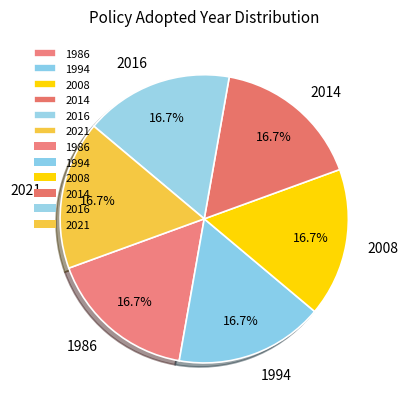

Does any single category account for the majority?

No